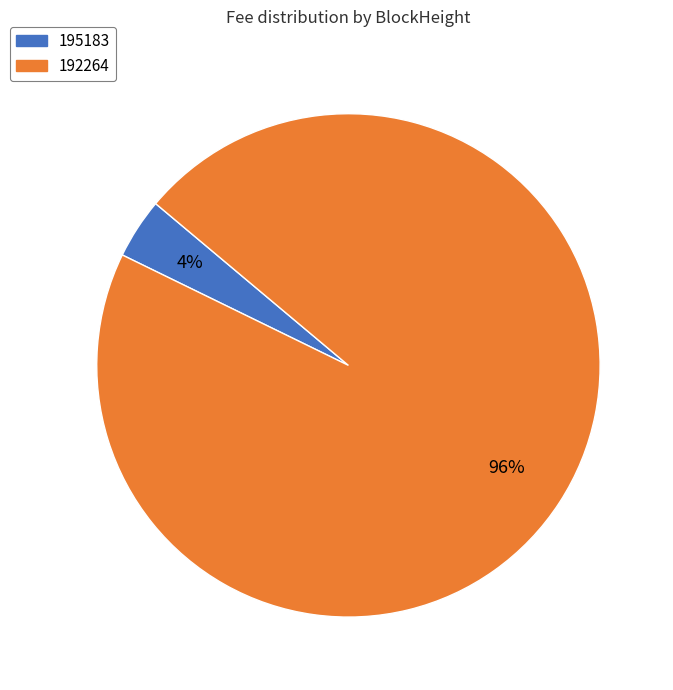

What percentage is the 192264 slice, to the nearest percent?

96%